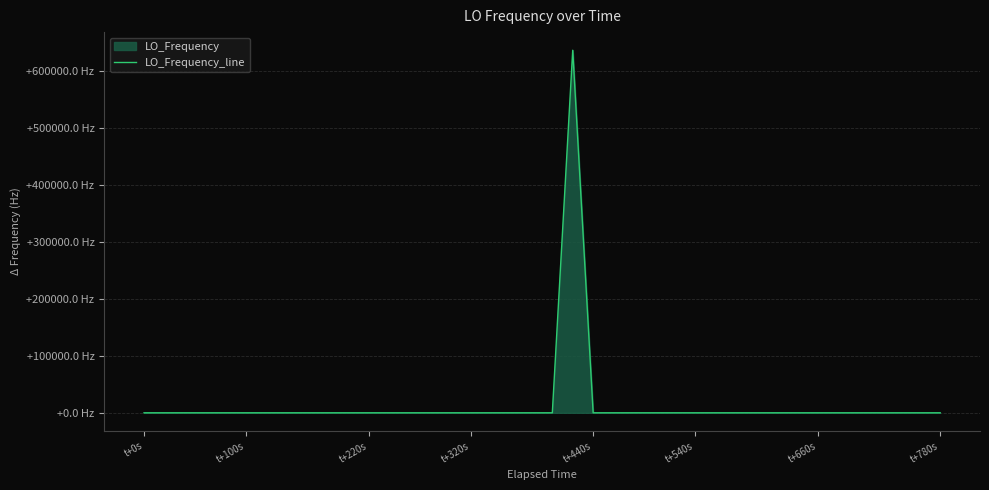

Count the number of values greater than 0.

20